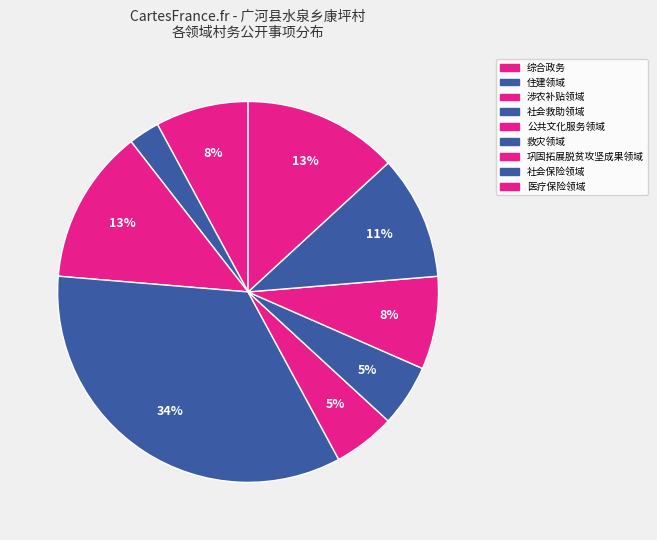

Count the number of slices in the pie.

9